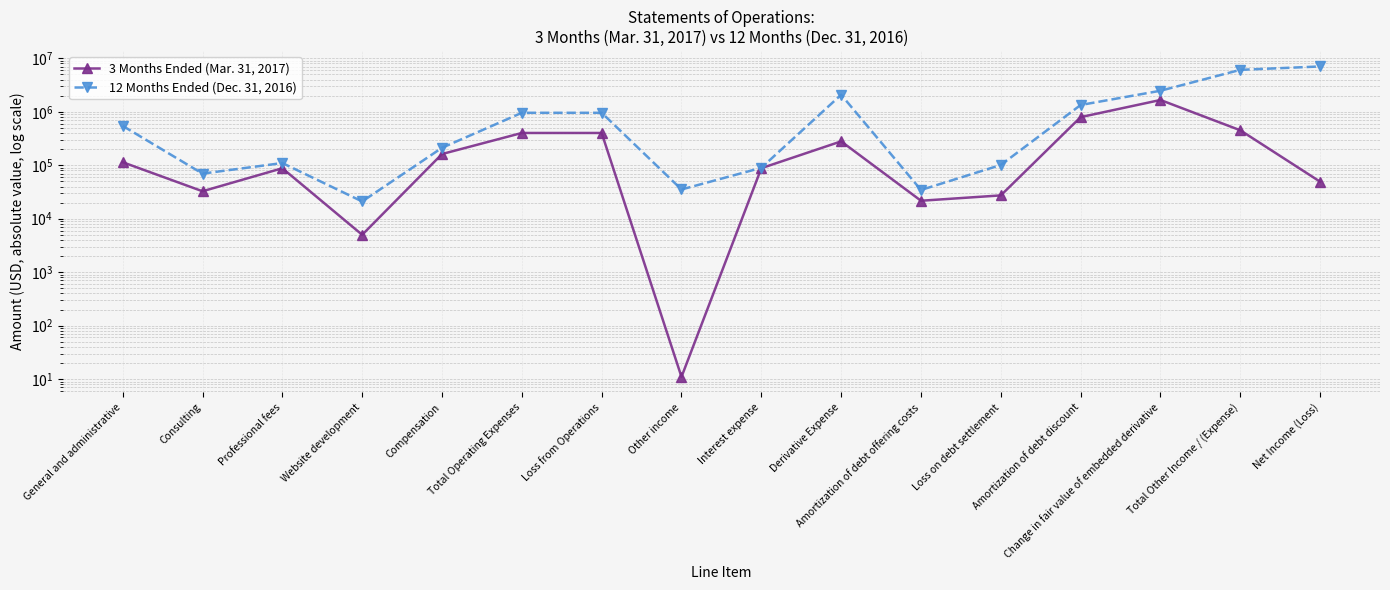

How many values in the 3 Months Ended (Mar. 31, 2017) series exceed 113875?

7